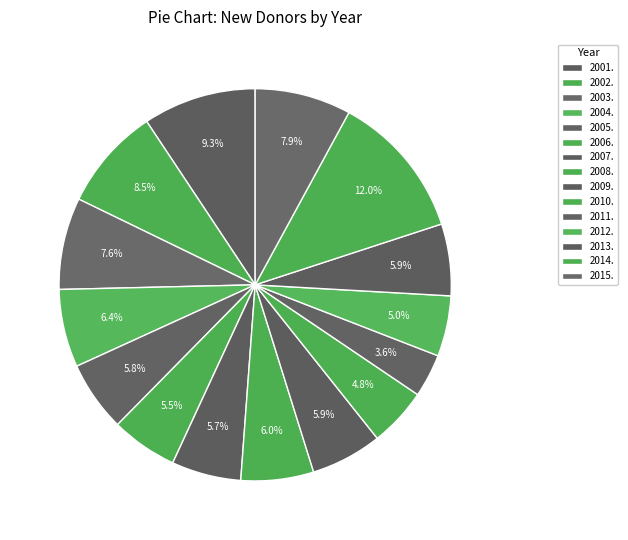

Which category has the biggest portion of the pie?

2014.